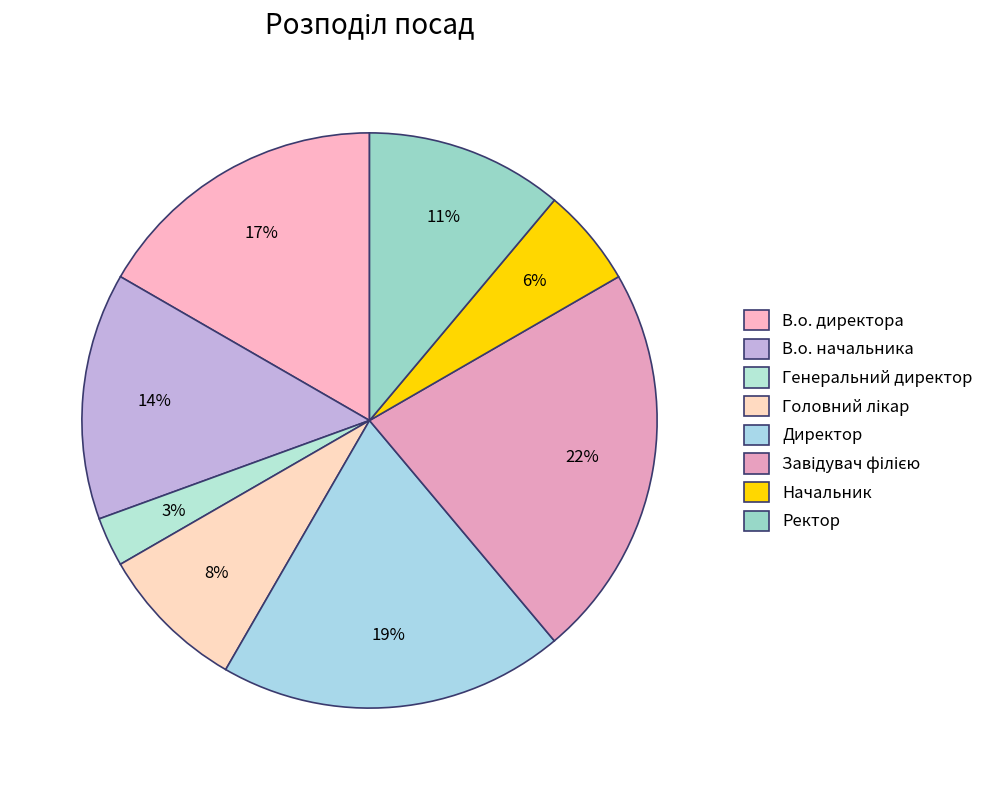

Does Головний лікар account for over 50% of the chart?

No